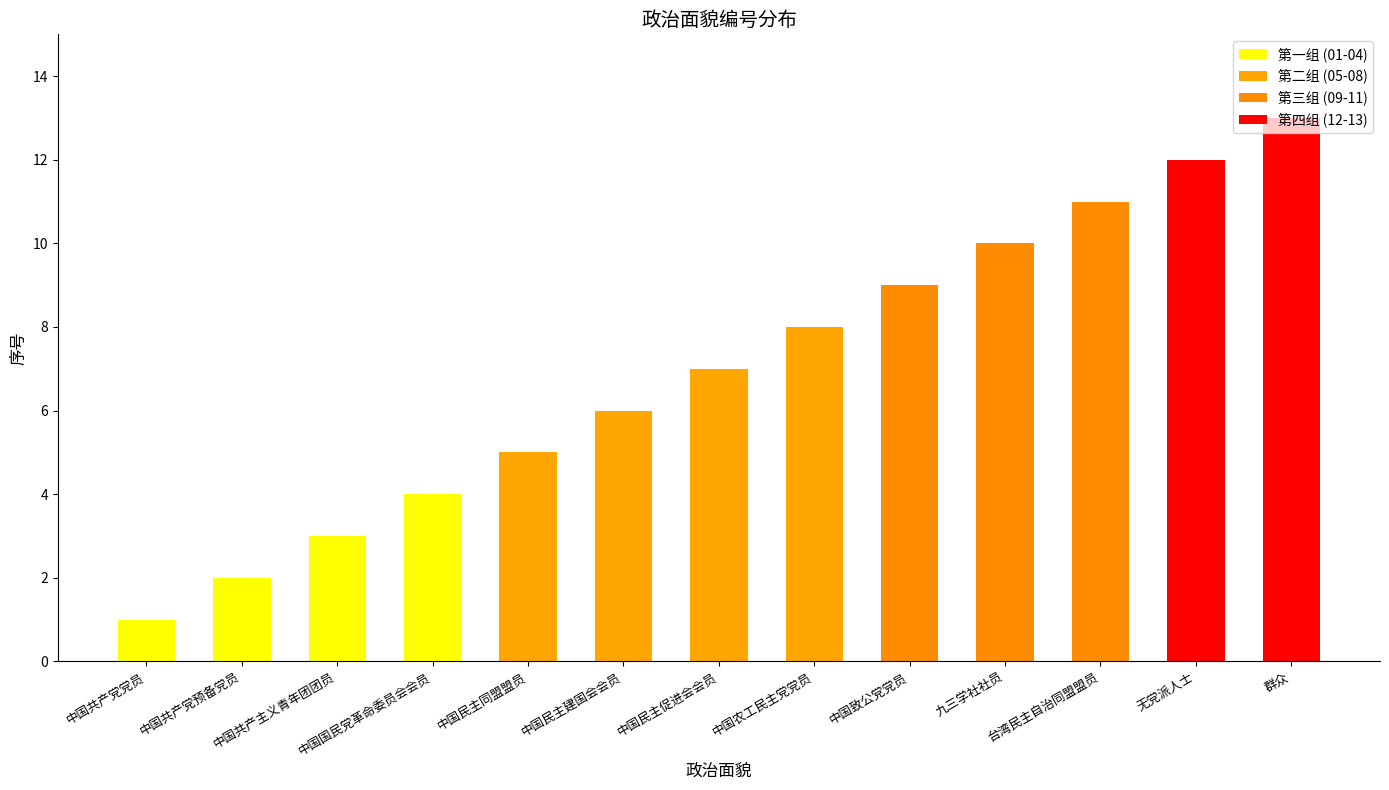

What is the maximum value shown in the chart?

13